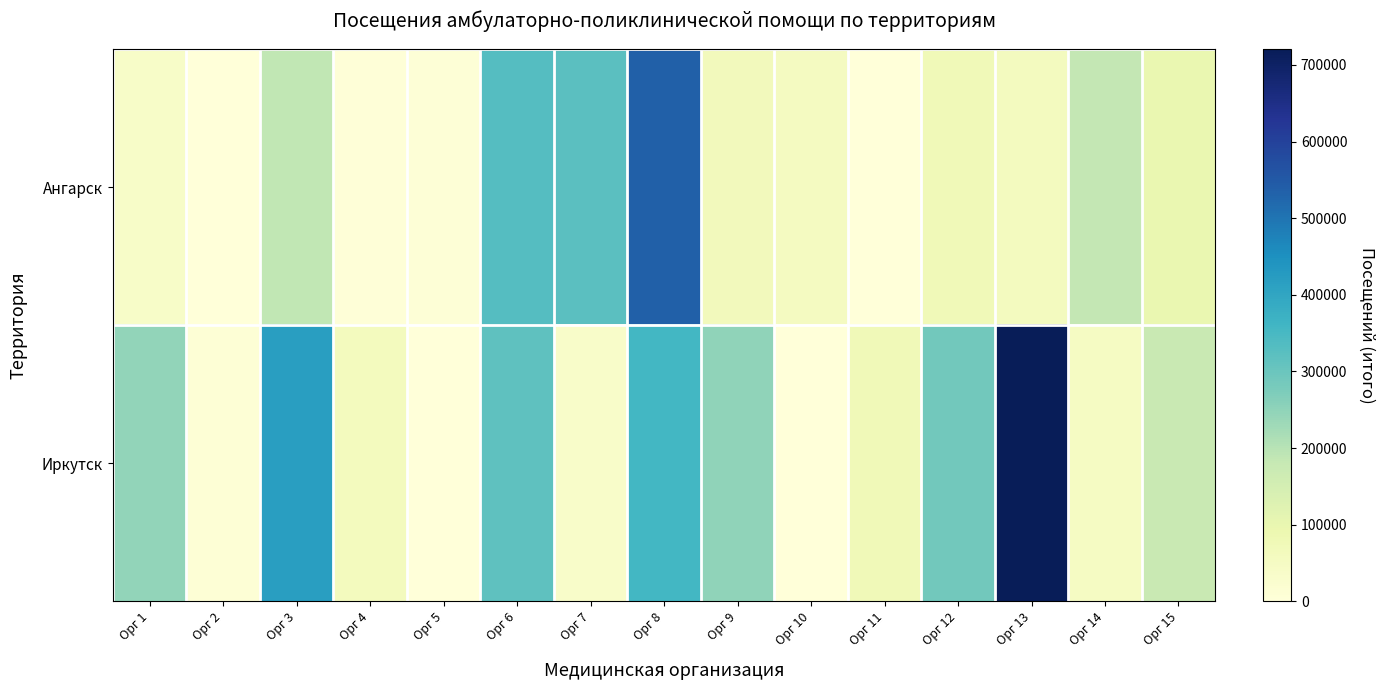

Rank the series by their average value, from highest to lowest.

Иркутск, Ангарск